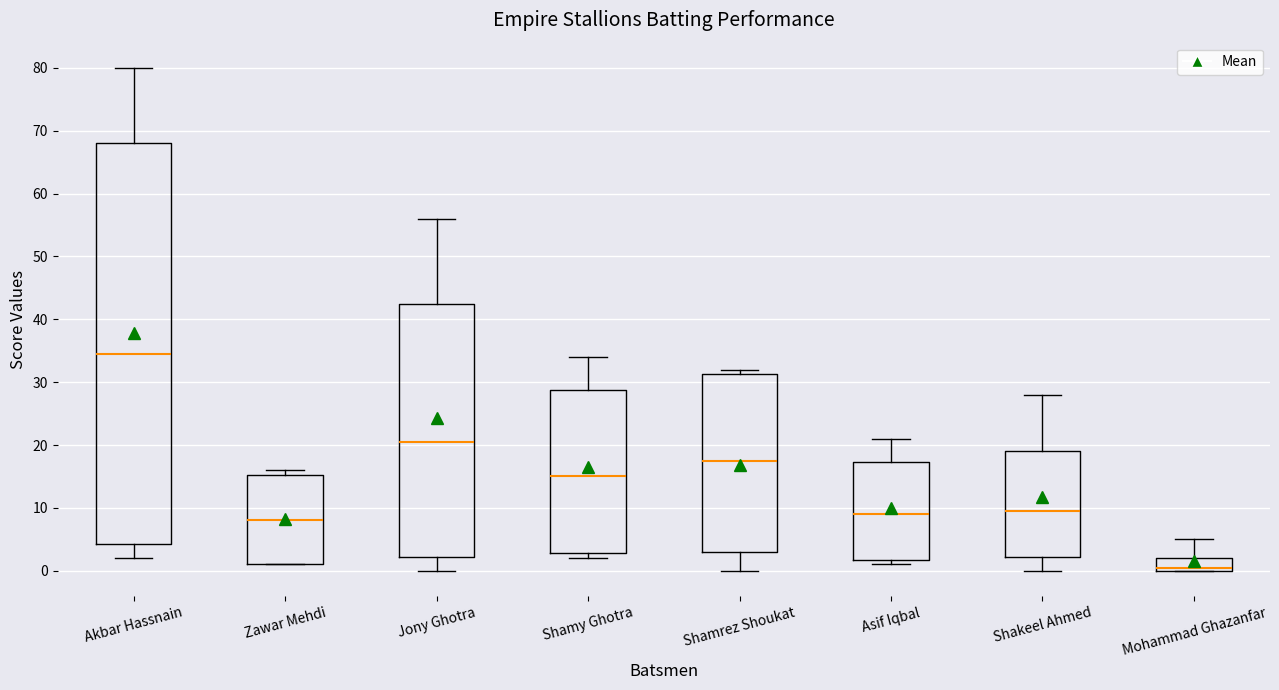

Comparing the boxes themselves (not the whiskers), which one is the tallest?

Akbar Hassnain